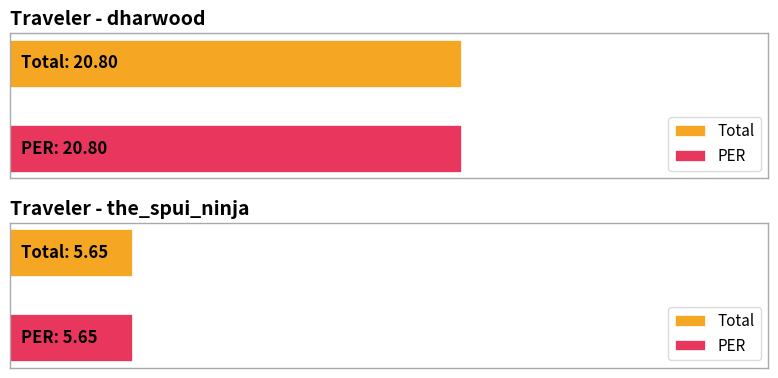

Which series has the largest total across all categories?

Total